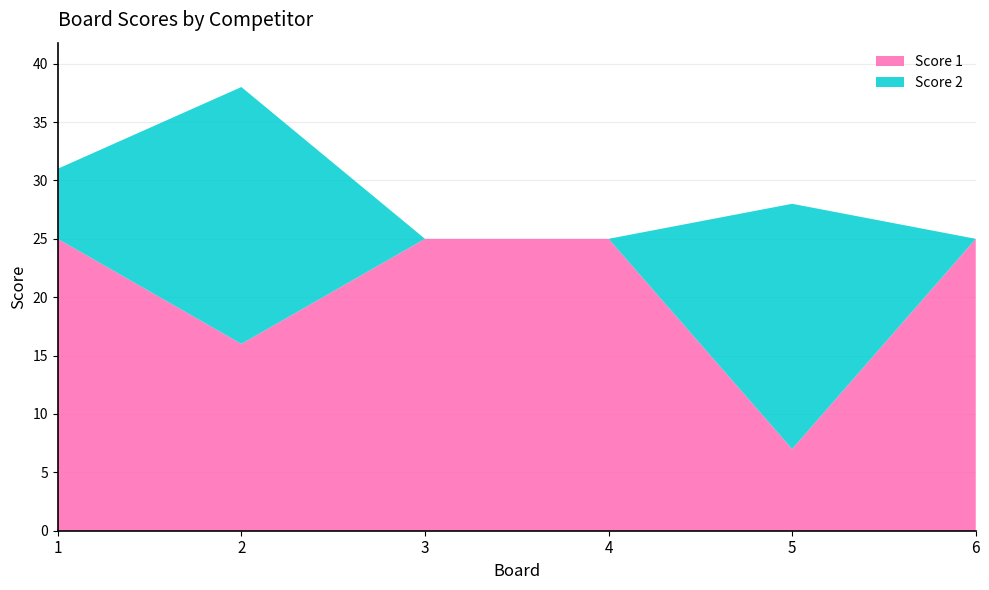

Reading right to left, what are all the values shown in this chart?

Score 1: 25	7	25	25	16	25
Score 2: 0	21	0	0	22	6